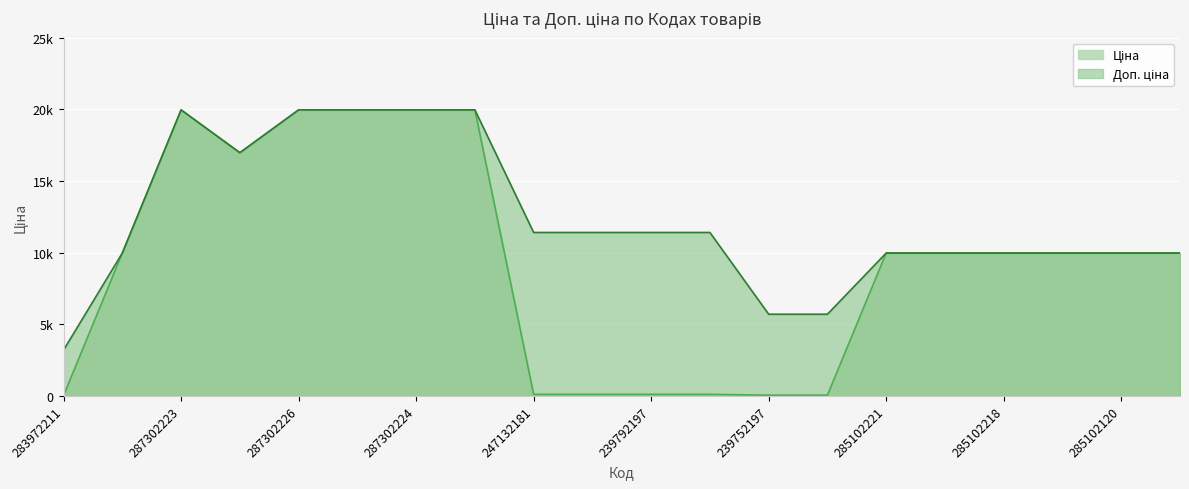

How many data points in Ціна are less than 9974?

7